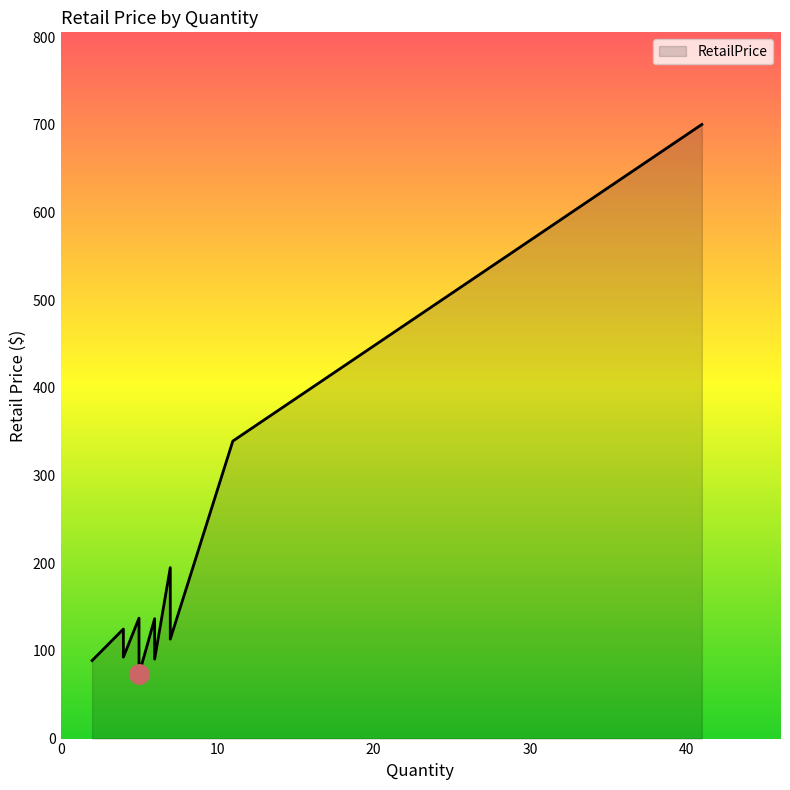

How many data points are above 113?

7